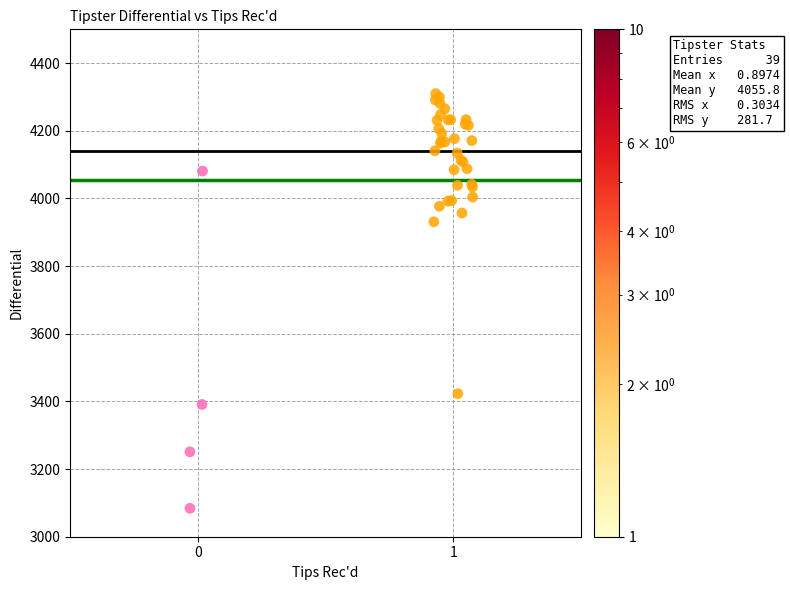

What Y value in the scatter plot is closest to 3697?

3931